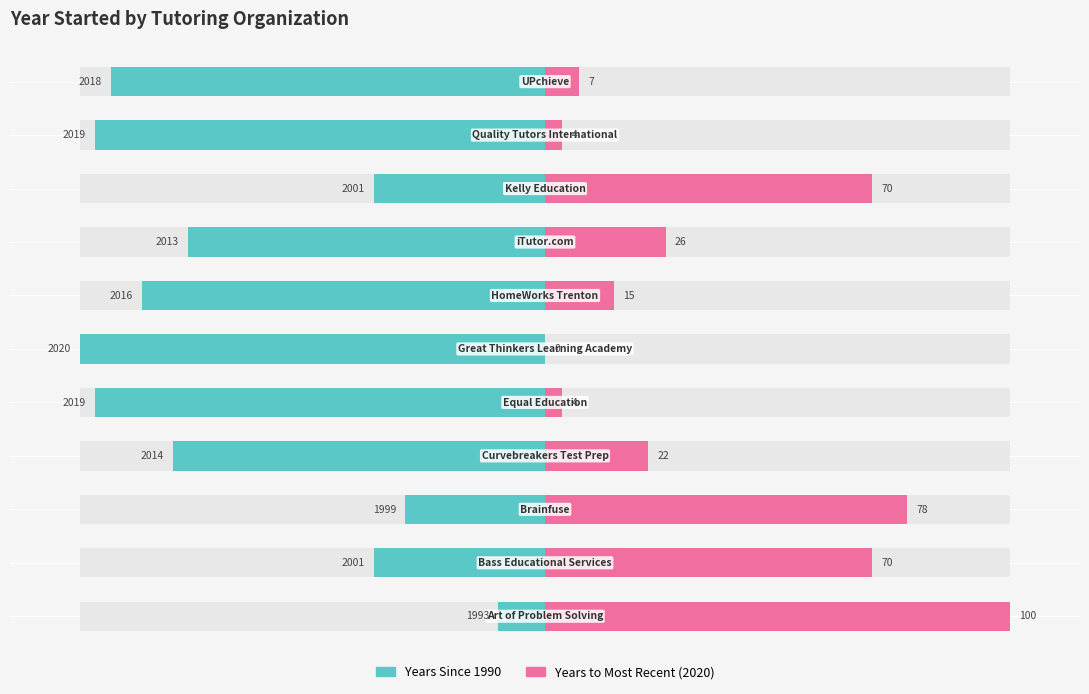

List the labels in order of Years to Max (2020) value, smallest first.

5, 4, 9, 10, 6, 3, 7, 1, 8, 2, 0